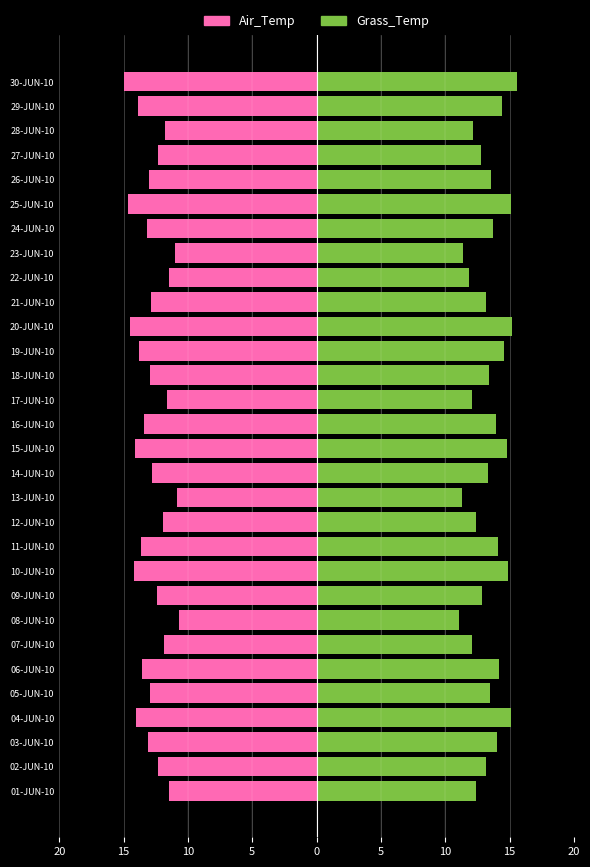

Which has a higher value, 29-JUN-10 or 04-JUN-10?

29-JUN-10